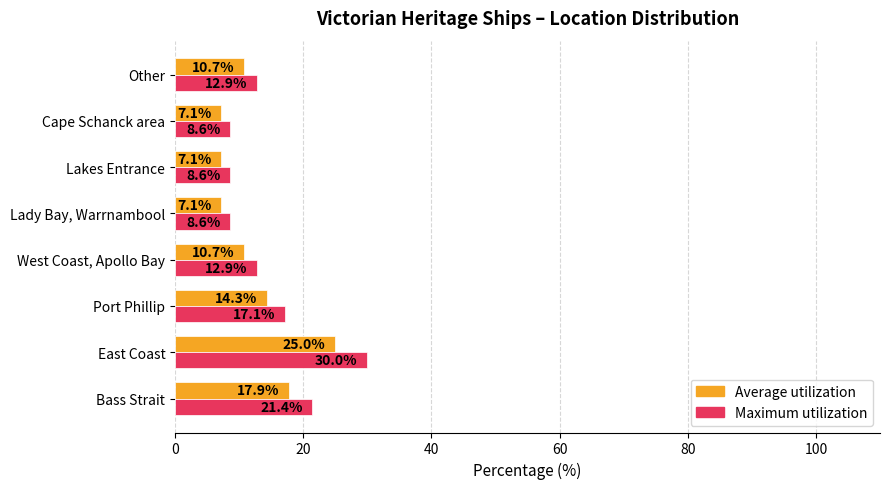

Which series has the widest spread of values?

Maximum utilization